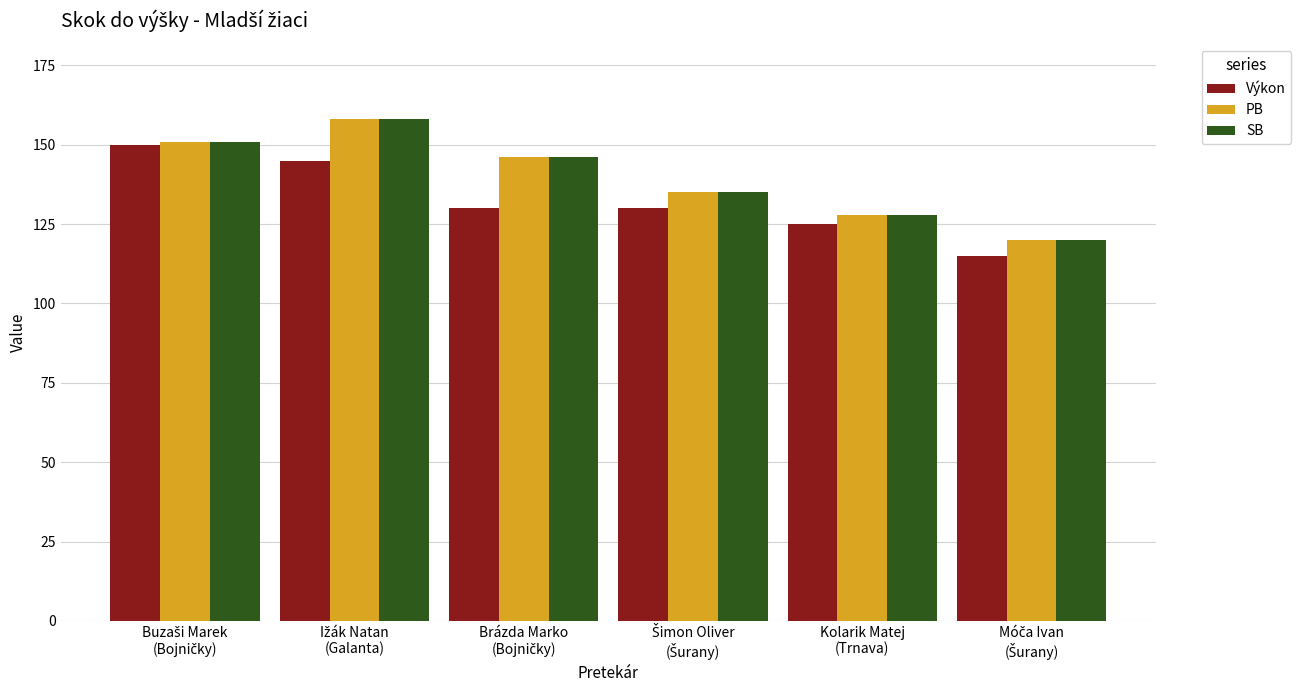

What are all the series names shown in the legend?

Výkon, PB, SB